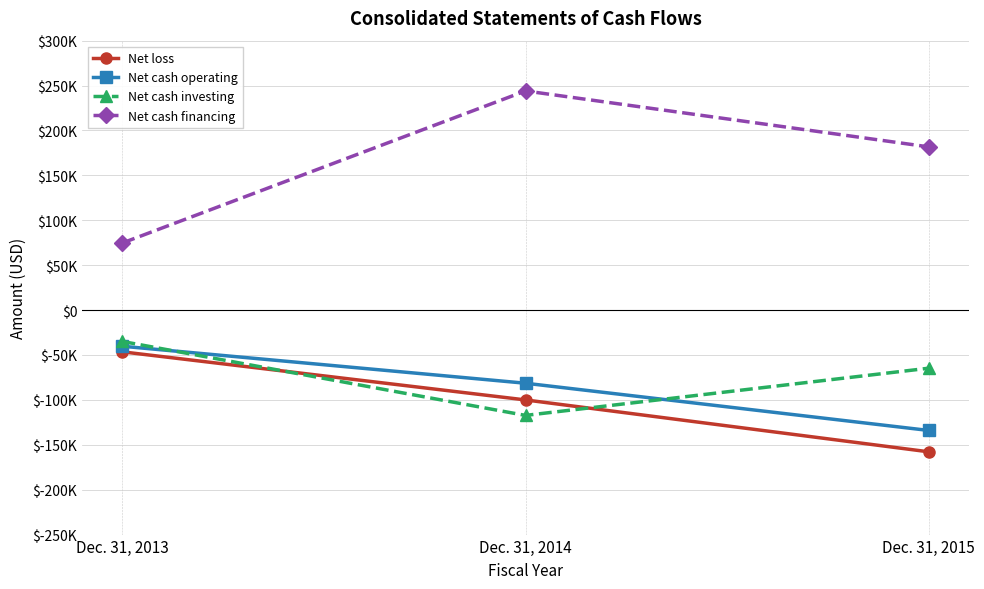

Does the chart have visible grid lines?

Yes